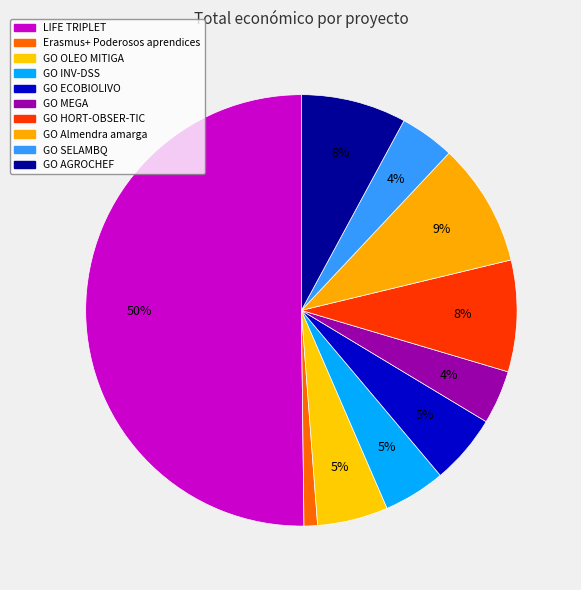

To the nearest percent, what is the average slice percentage?

10%